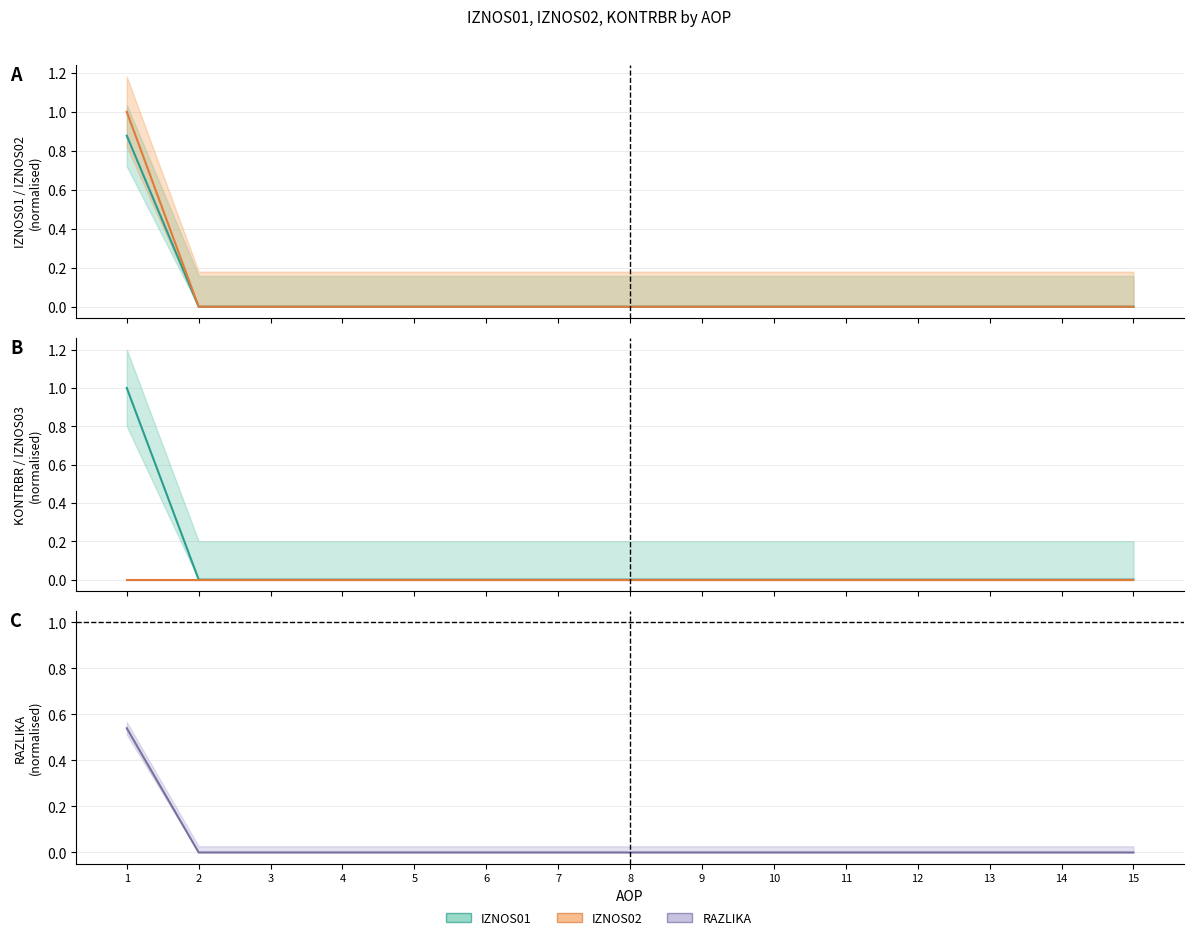

Does the chart display data point markers on the line(s)?

No